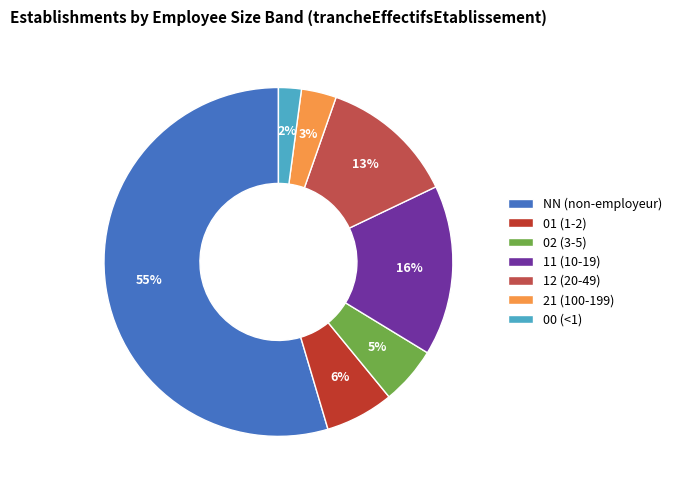

Combined, do 11 (10-19) and 00 (<1) account for over 50%?

No